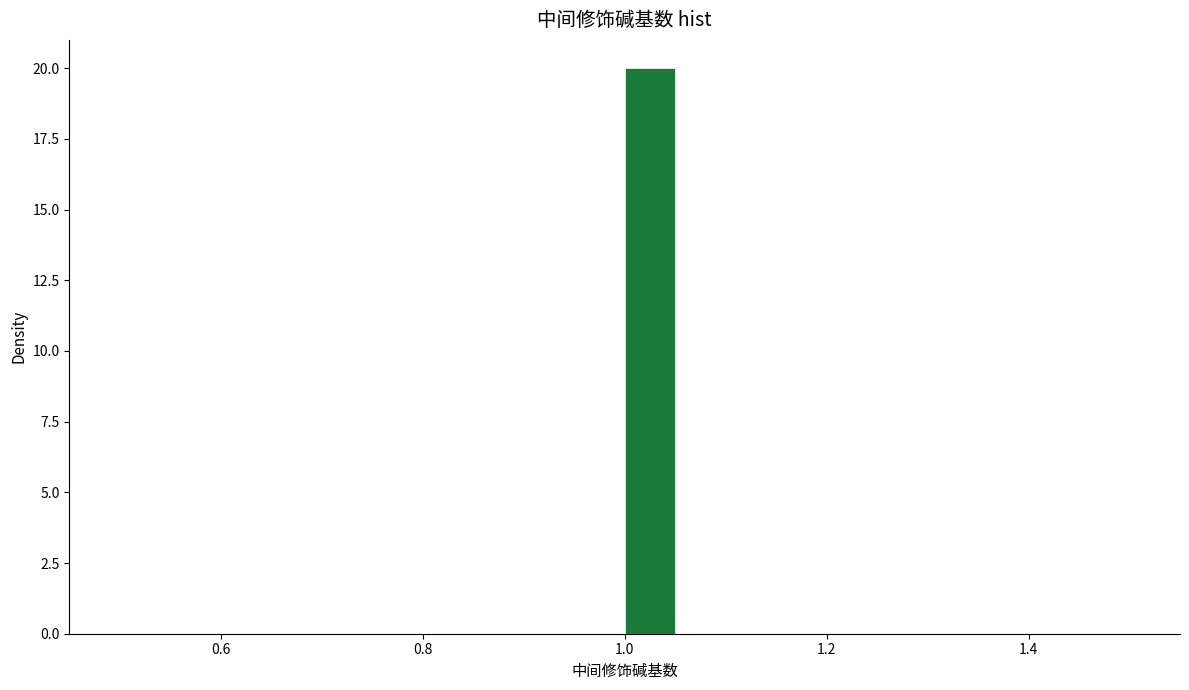

Read against the x-axis, roughly where is the centre of the tallest bar?

1.02